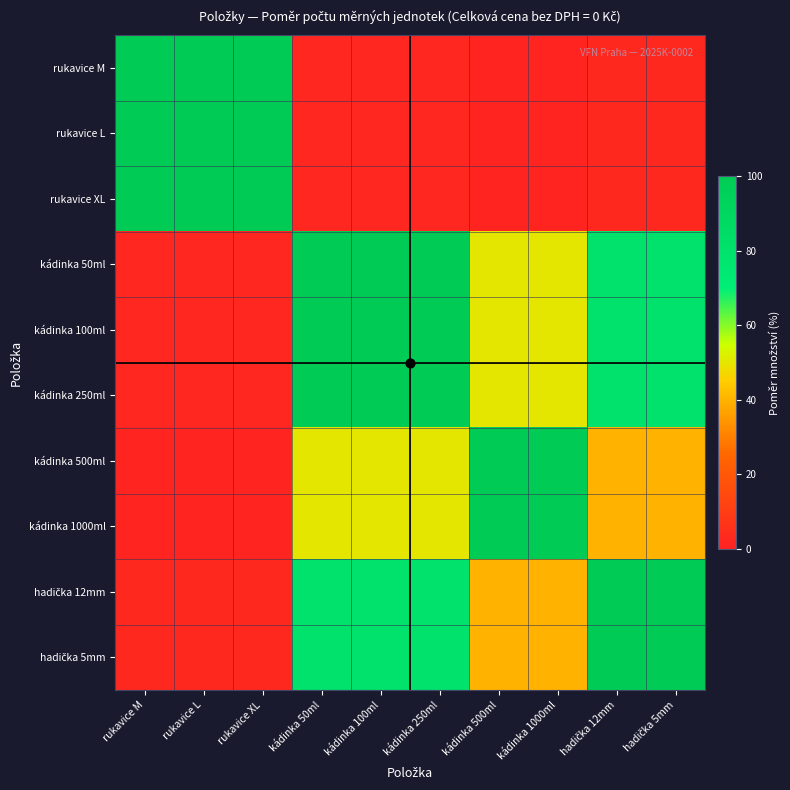

At which category is the sum across all series the highest?

kádinka 50ml